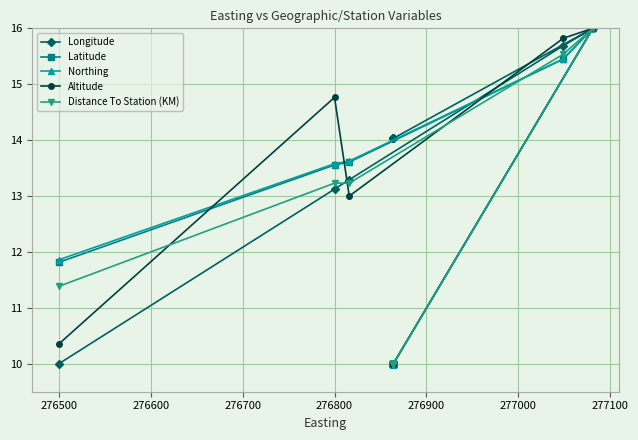

How many values in the Altitude series exceed 10?

5